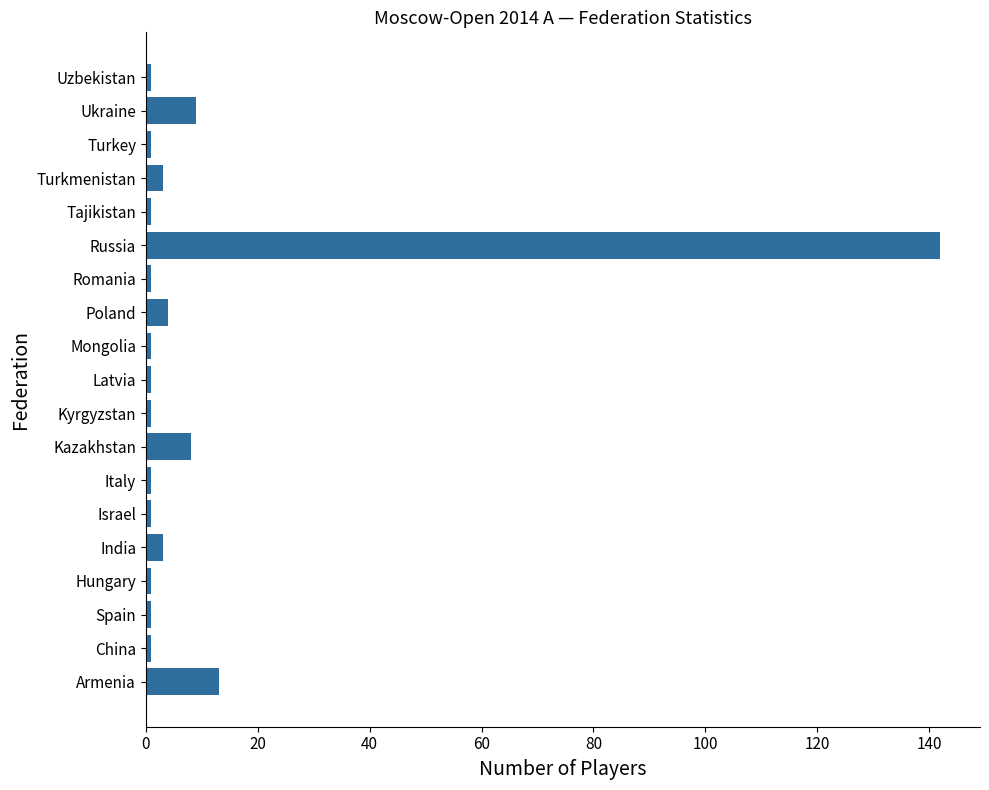

What is the change in value from Armenia to Ukraine?

-4